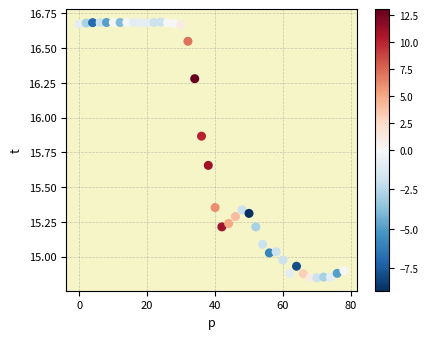

What is the range of Y values (max minus min)?

1.8